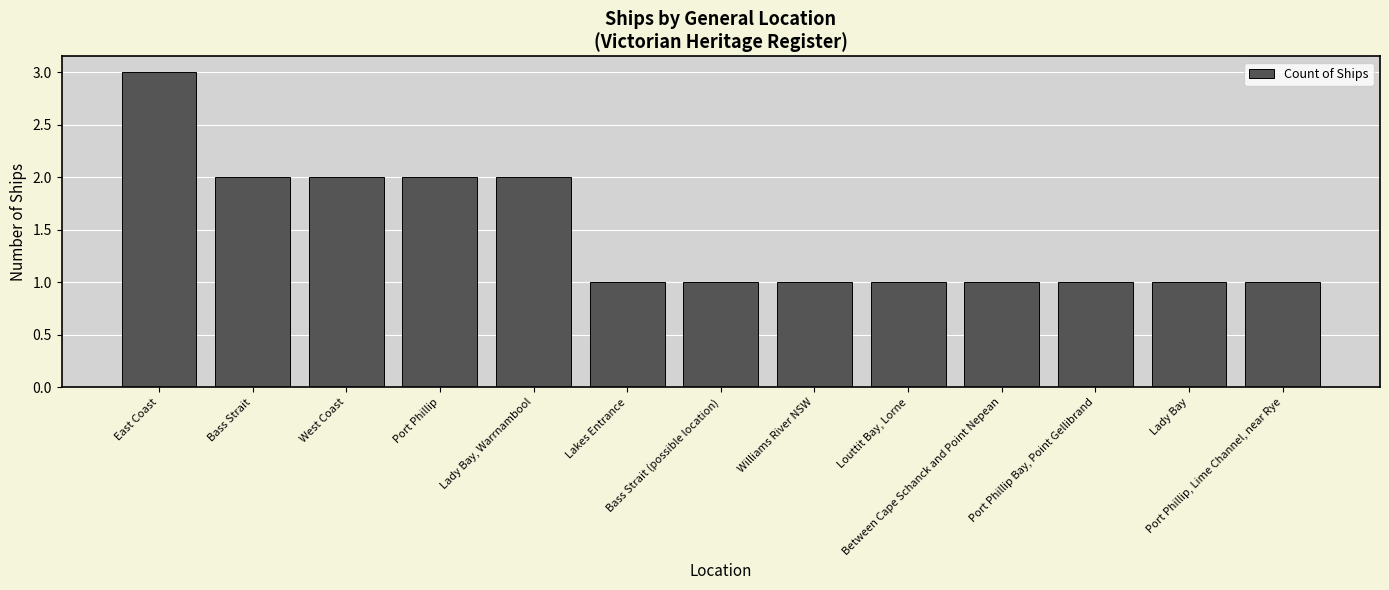

The value at Louttit Bay, Lorne is 1. True or false?

True